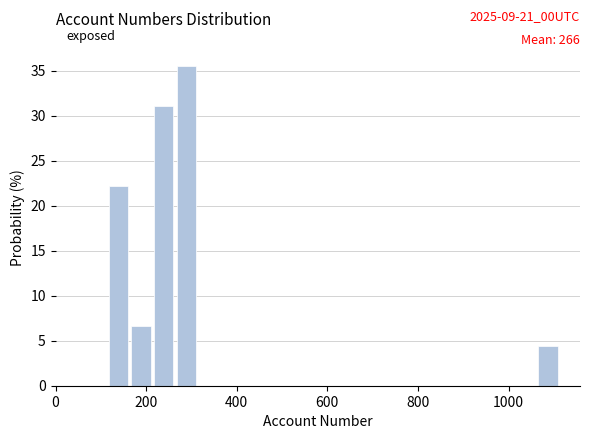

Read against the x-axis, roughly where is the centre of the tallest bar?

280